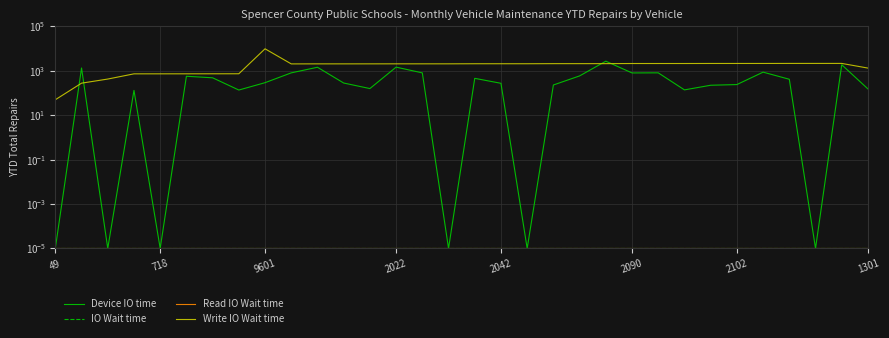

Between 9601 and 25, which is larger?

25